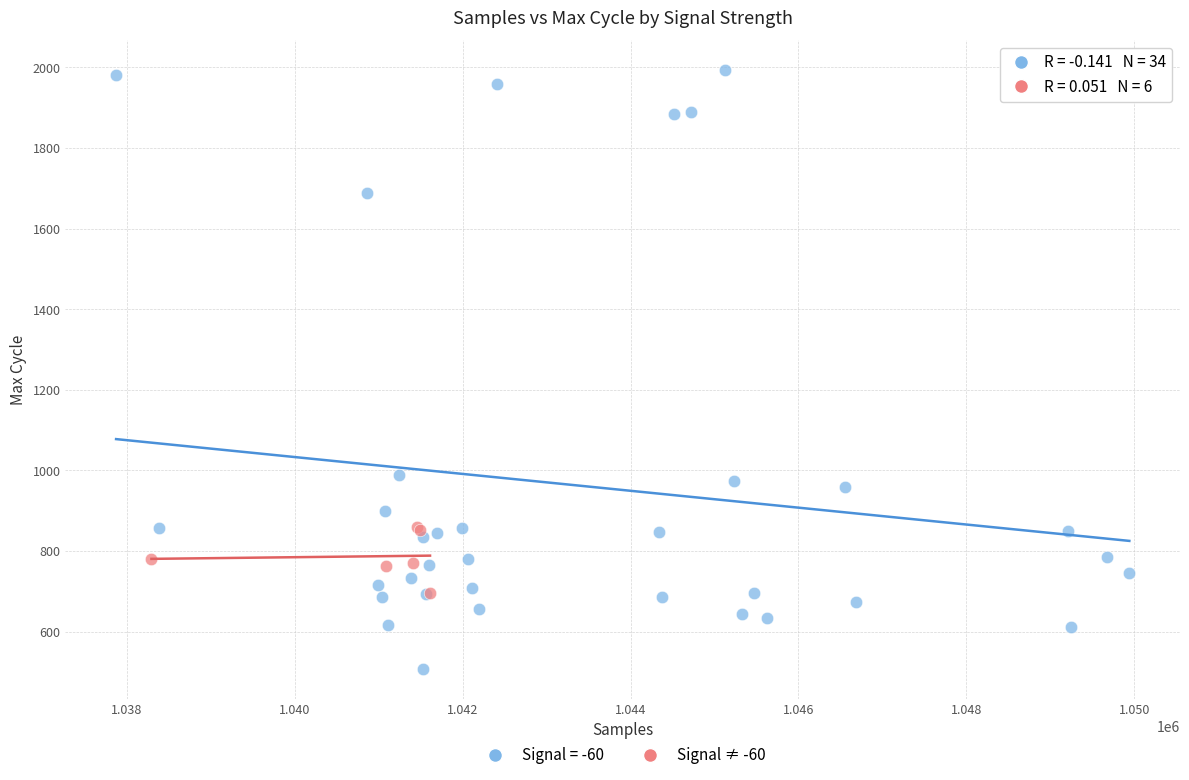

Which series contains the lowest Y value?

Signal = -60